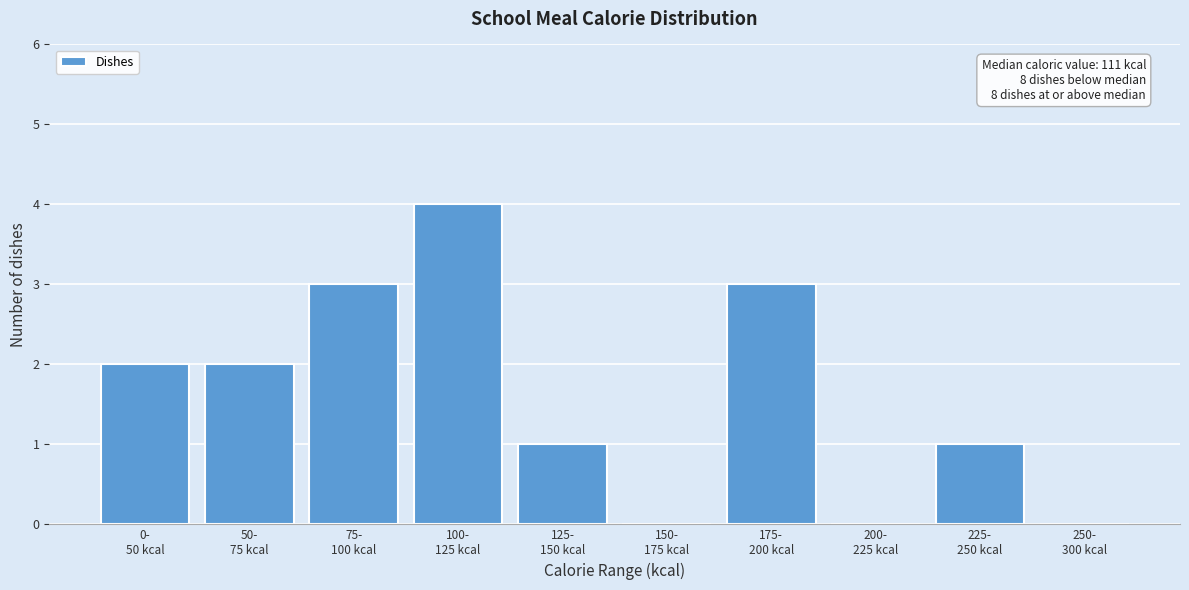

What is the greatest value displayed?

4